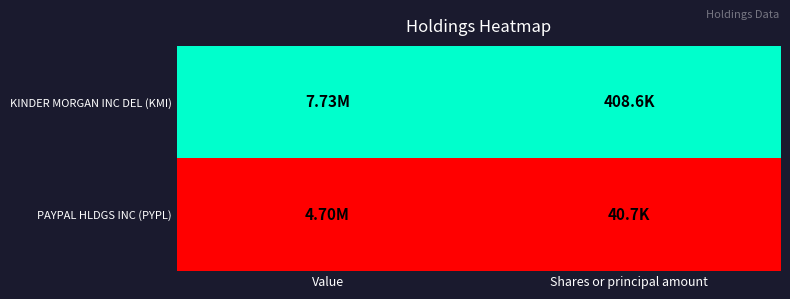

Reading right to left, extract all data points from this chart.

KINDER MORGAN INC DEL (KMI): Shares or principal amount=1	Value=1
PAYPAL HLDGS INC (PYPL): Shares or principal amount=0	Value=0